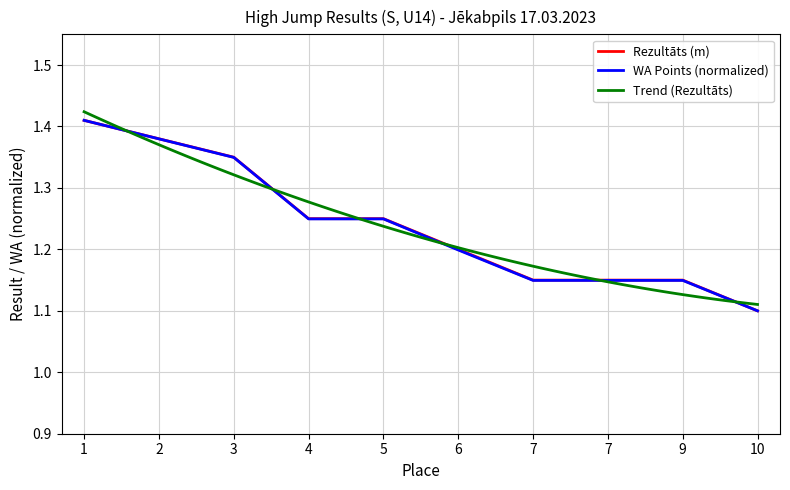

Where is WA nearest to the value 1?

10